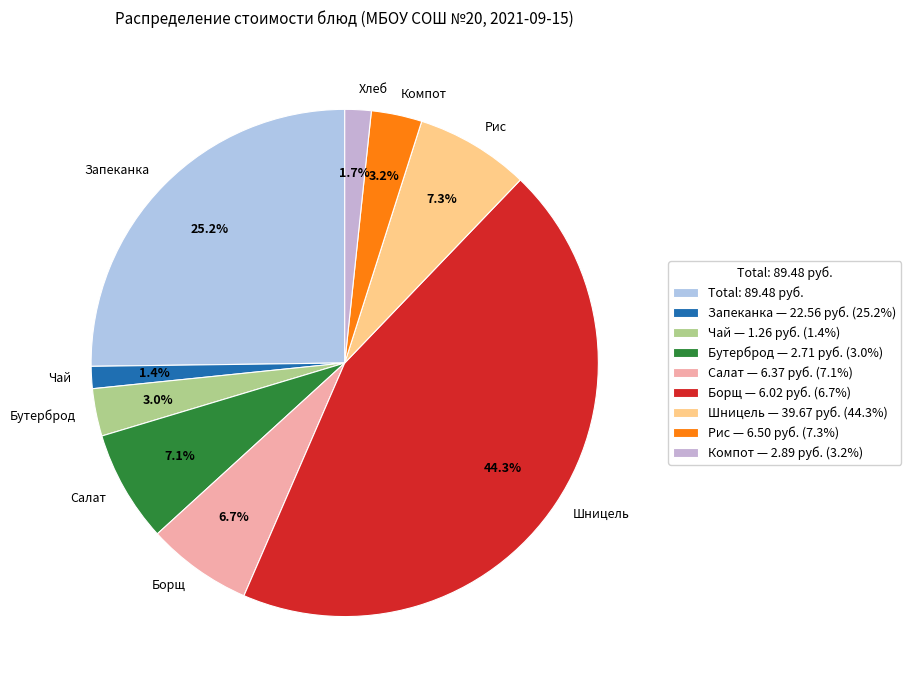

Between Хлеб and Запеканка, which is larger?

Запеканка